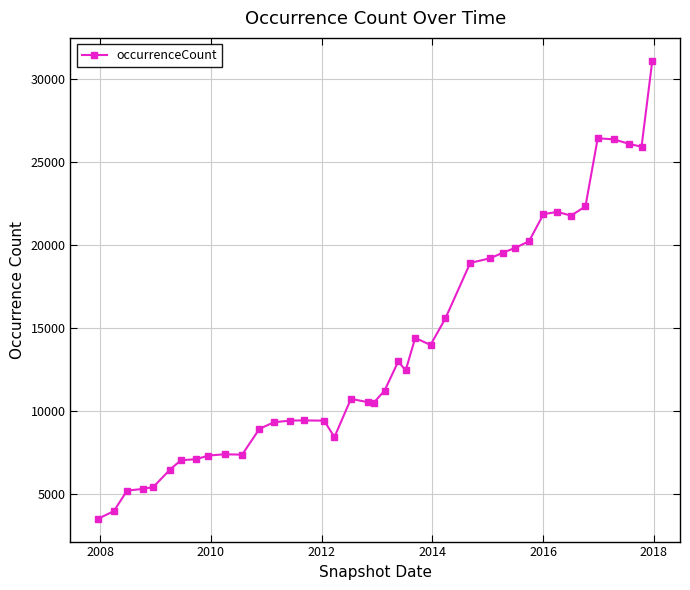

True or false: the data has more than 2 interior local peaks.

True